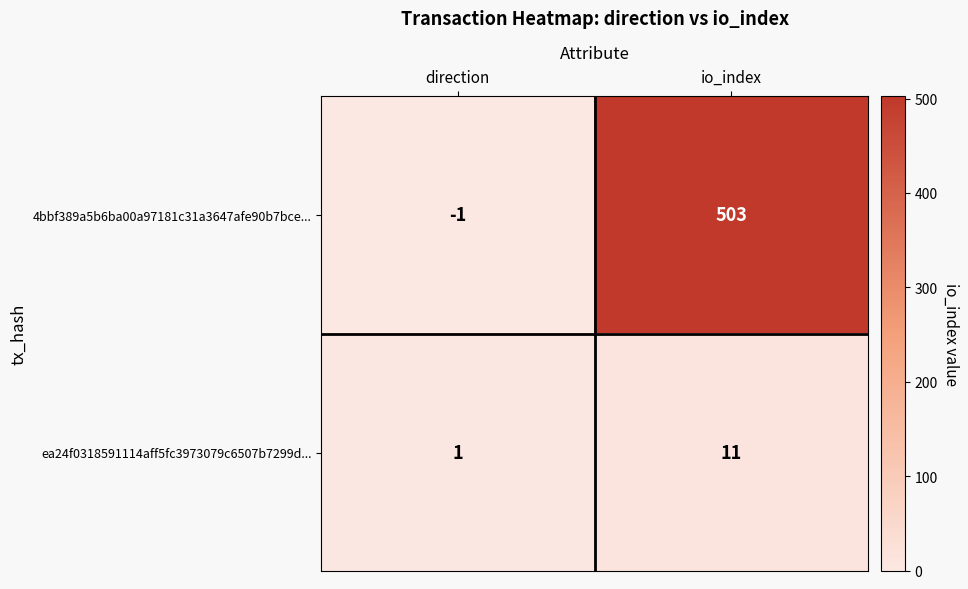

Reading right to left, extract all data points from this chart.

4bbf389a5b6ba00a97181c31a3647afe90b7bce...: io_index=503	direction=-1
ea24f0318591114aff5fc3973079c6507b7299d...: io_index=11	direction=1